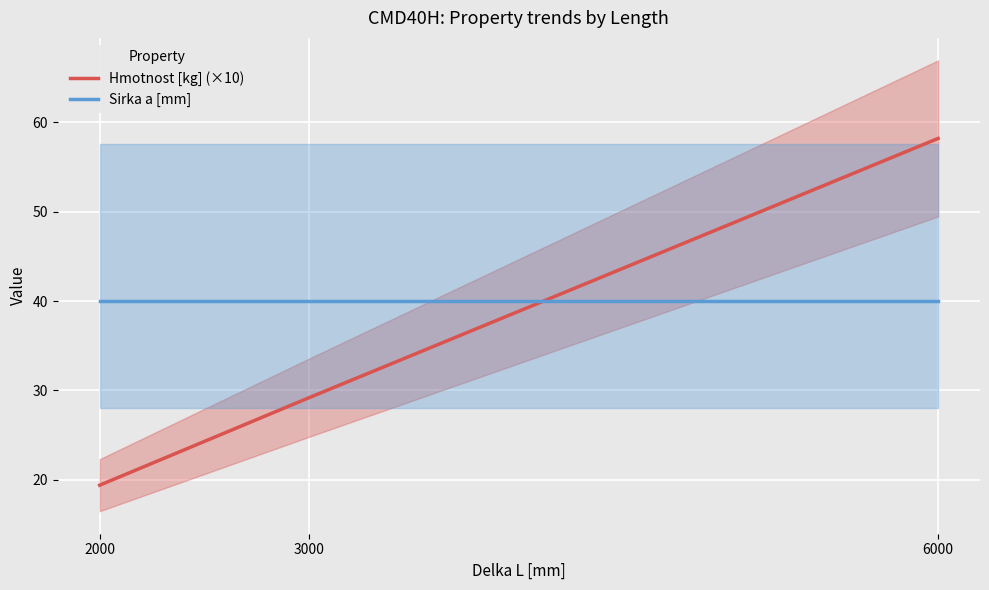

Which series has the largest range (max minus min)?

Hmotnost [kg] (×10)